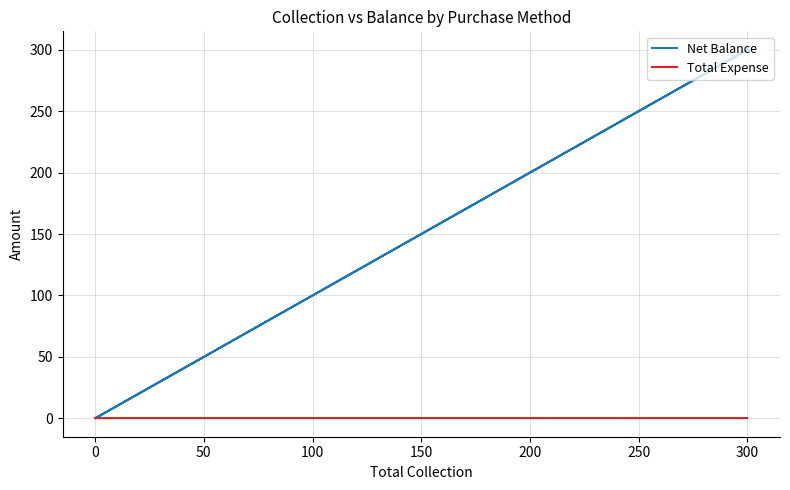

Count the number of categories in the chart.

6